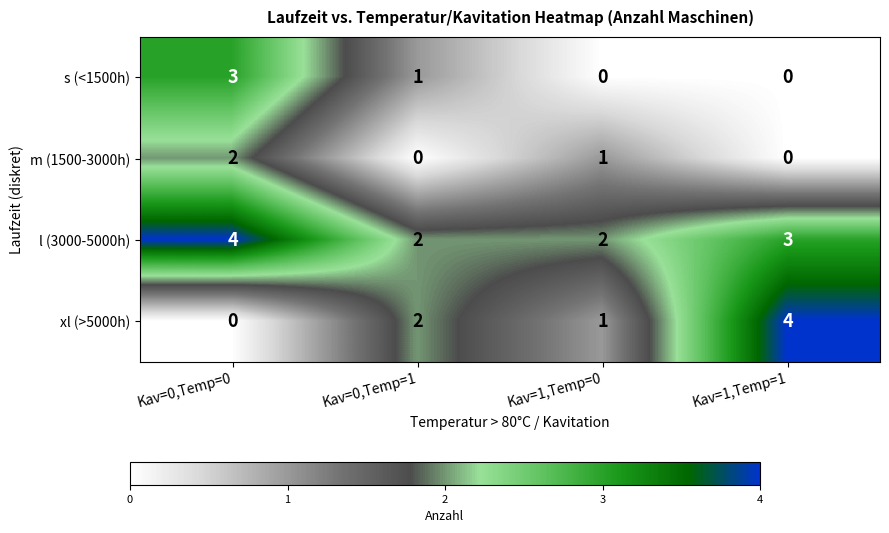

The xl (>5000h) series shows 1 at Kav=1,Temp=0. True or false?

True